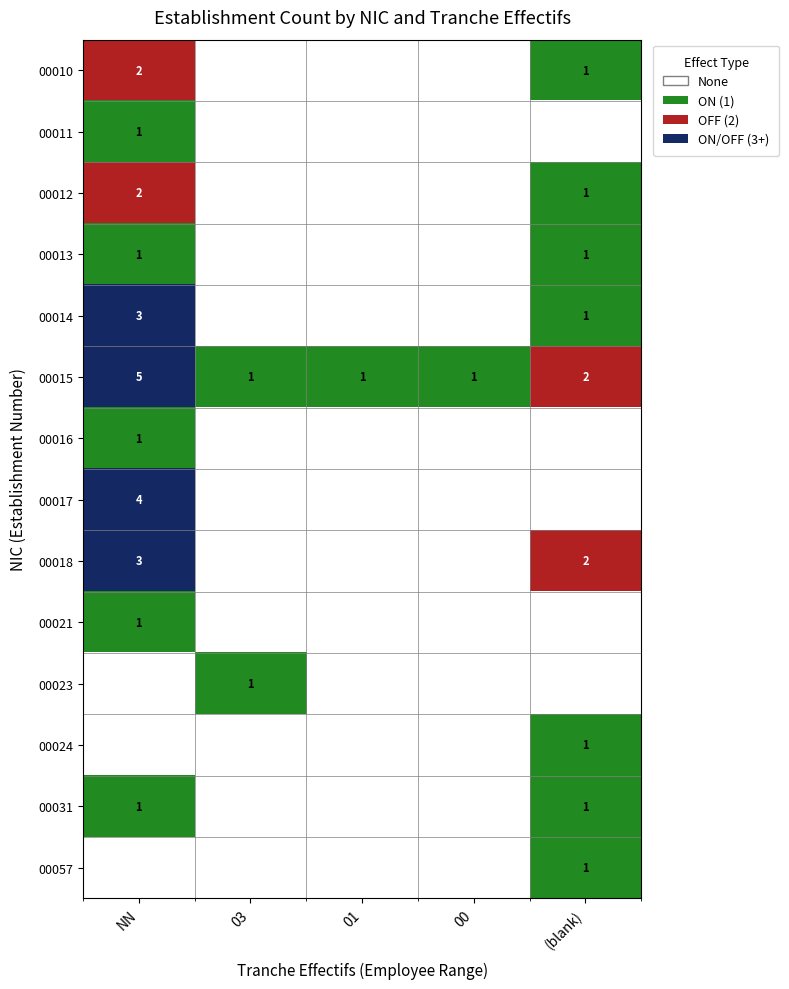

Rank the series at 00 from lowest to highest value.

00010, 00011, 00012, 00013, 00014, 00016, 00017, 00018, 00021, 00023, 00024, 00031, 00057, 00015